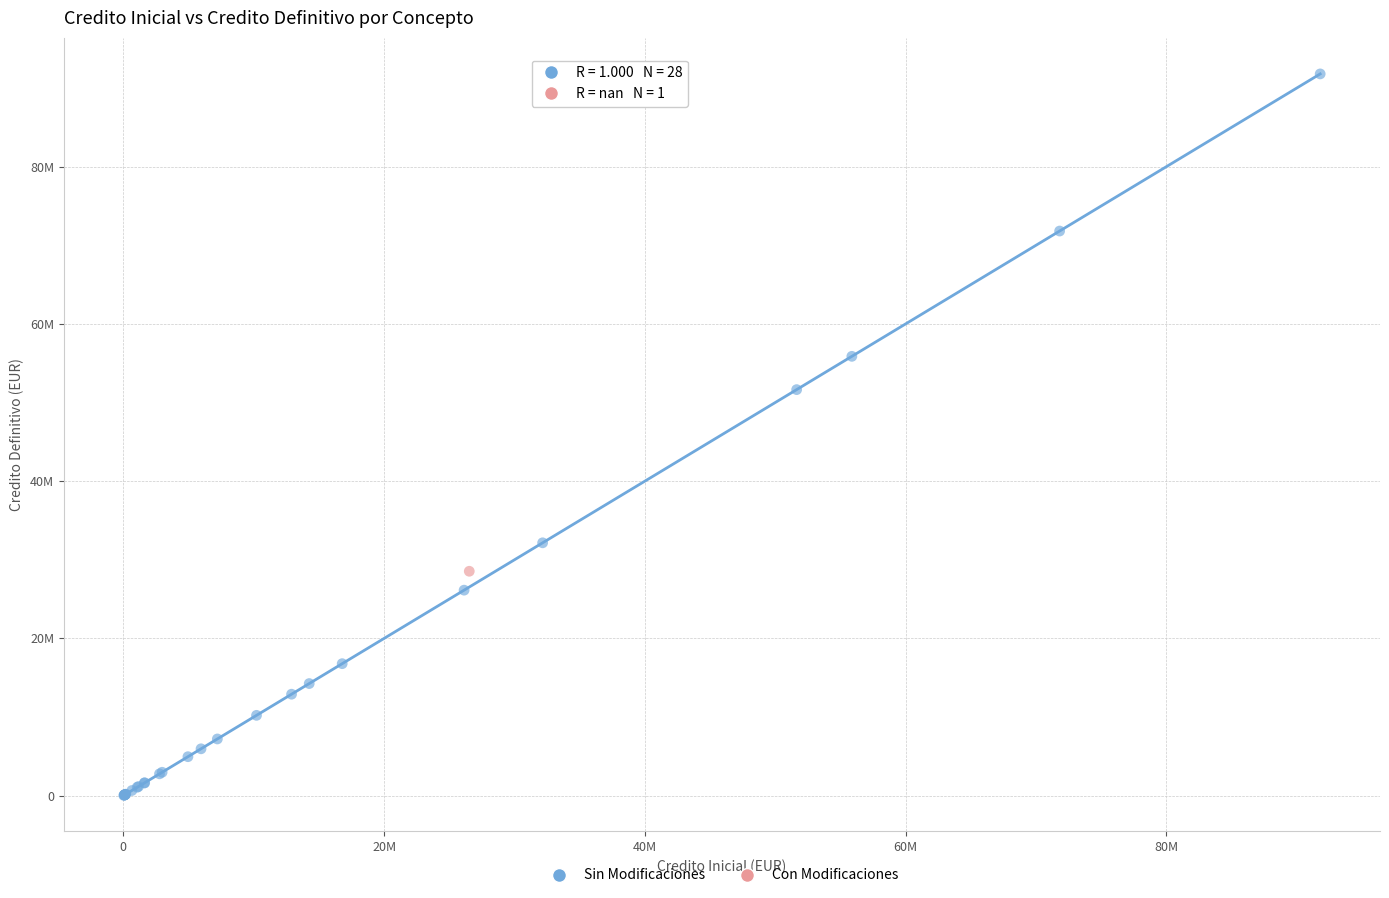

What are all the series names shown in the legend?

Sin Modificaciones, Con Modificaciones